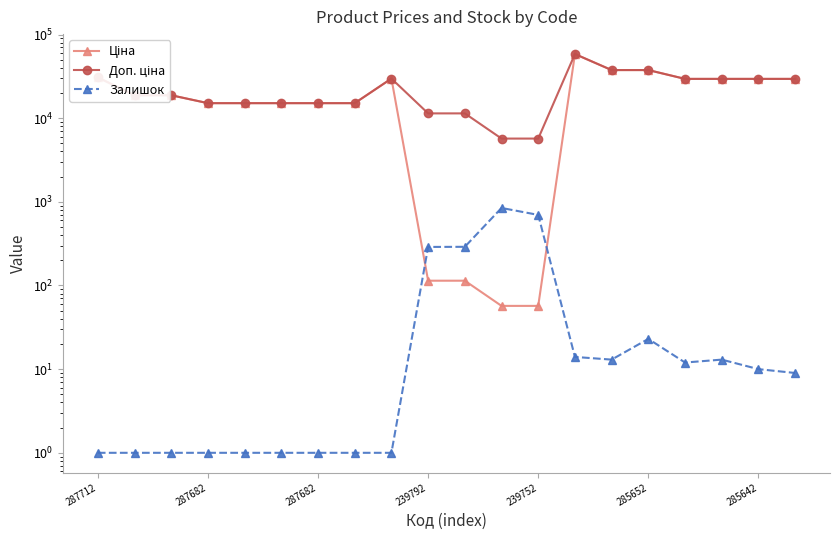

In Доп. ціна, how many points are higher than both neighbors (excluding endpoints)?

2